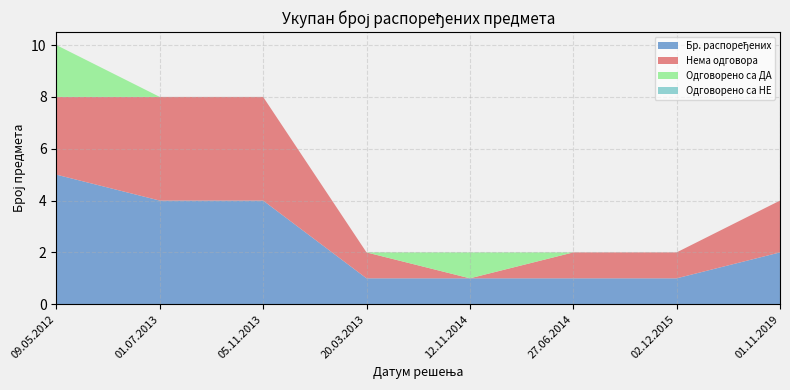

Reading left to right, list all the values displayed in this chart.

Одговорено са НЕ: 09.05.2012=0	01.07.2013=0	05.11.2013=0	20.03.2013=0	12.11.2014=0	27.06.2014=0	02.12.2015=0	01.11.2019=0
Одговорено са ДА: 09.05.2012=2	01.07.2013=0	05.11.2013=0	20.03.2013=0	12.11.2014=1	27.06.2014=0	02.12.2015=0	01.11.2019=0
Нема одговора: 09.05.2012=3	01.07.2013=4	05.11.2013=4	20.03.2013=1	12.11.2014=0	27.06.2014=1	02.12.2015=1	01.11.2019=2
Бр. распоређених: 09.05.2012=5	01.07.2013=4	05.11.2013=4	20.03.2013=1	12.11.2014=1	27.06.2014=1	02.12.2015=1	01.11.2019=2